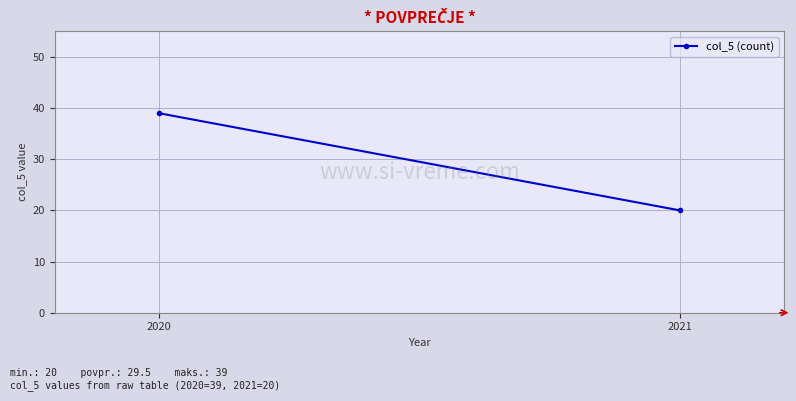

What is the difference between the values at 2021 and 2020?

19